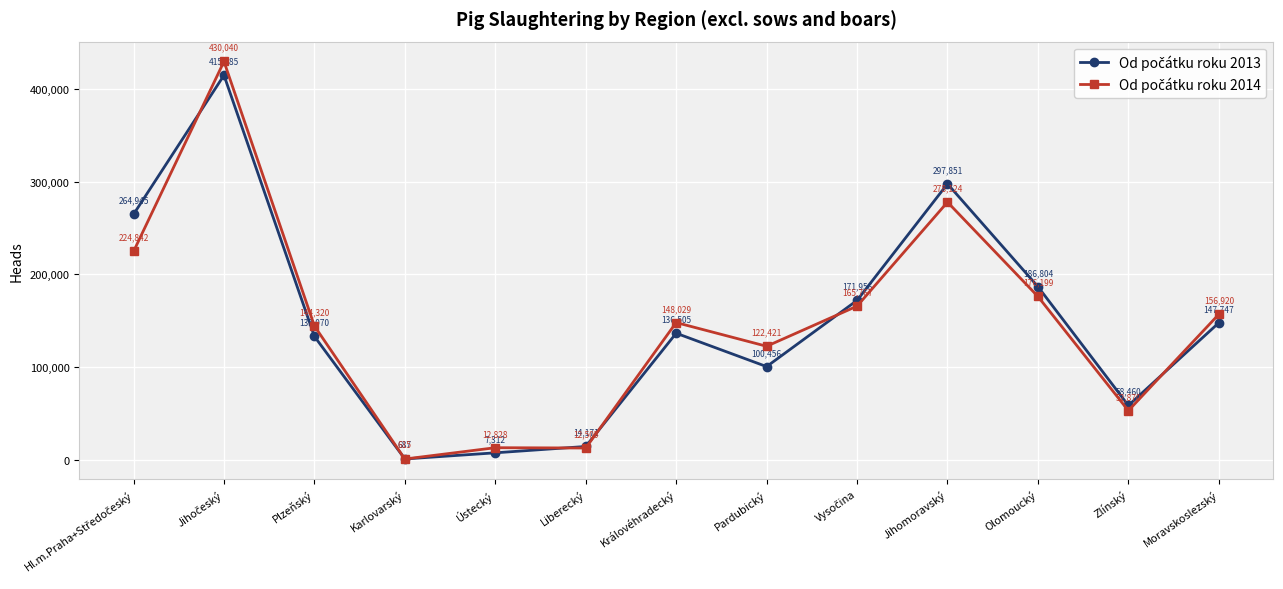

Which label corresponds to the smallest value in the chart?

Karlovarský